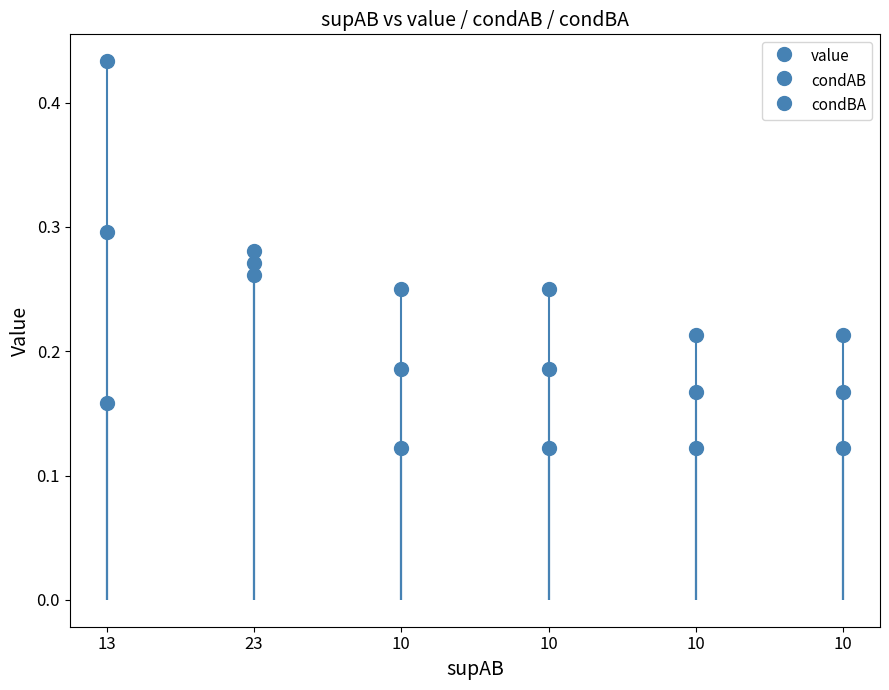

Count the number of categories in the chart.

6